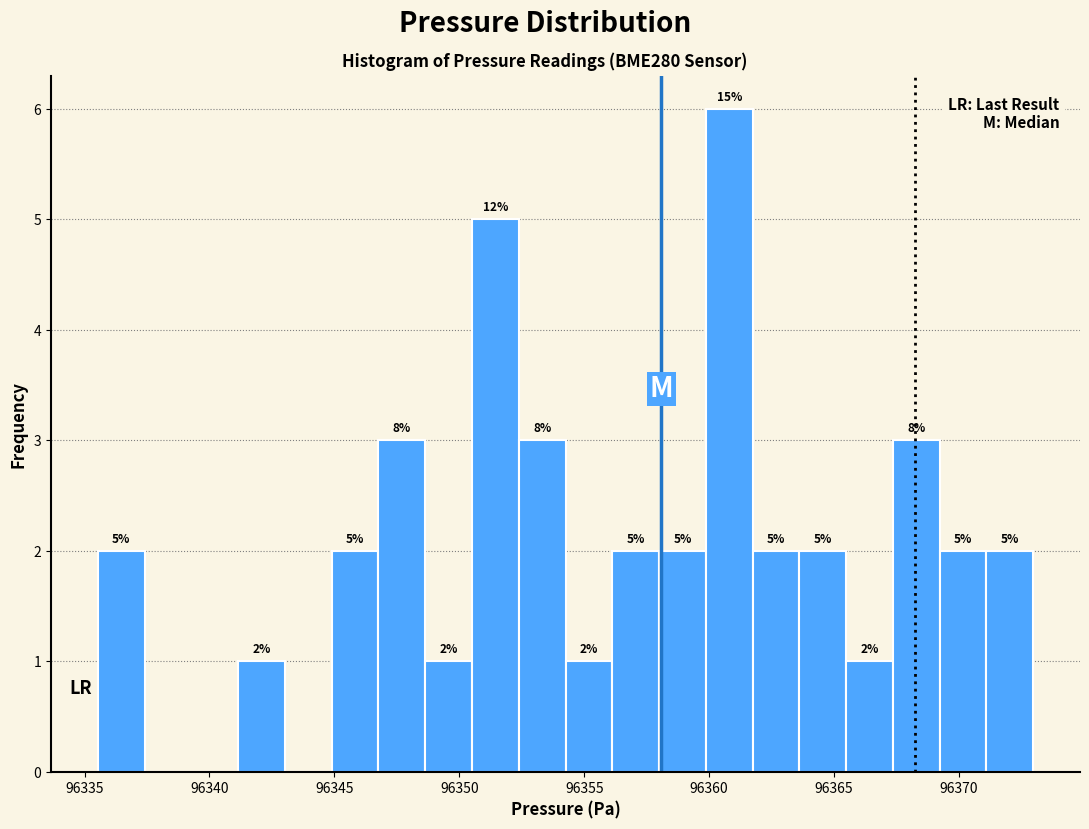

Around what value on the x-axis is the tallest bar? Give the approximate position of its centre, as read against the axis.

96361.0